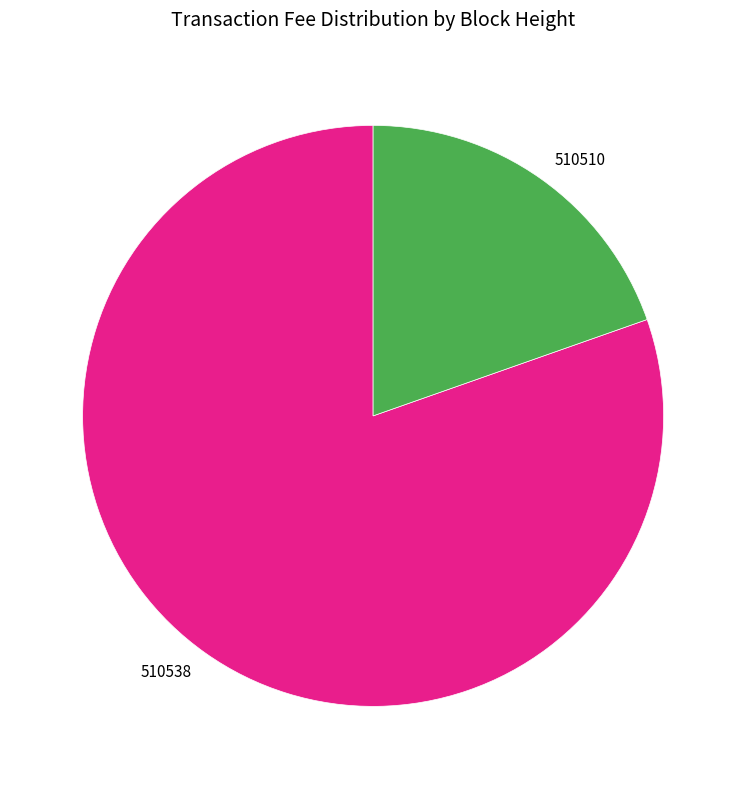

Which category has the biggest portion of the pie?

510538